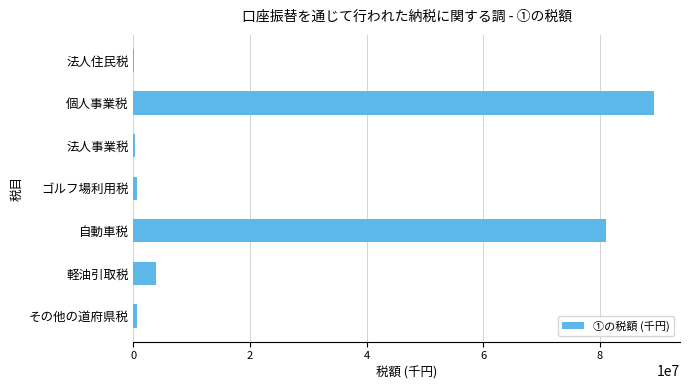

Between 個人事業税 and ゴルフ場利用税, which is larger?

個人事業税